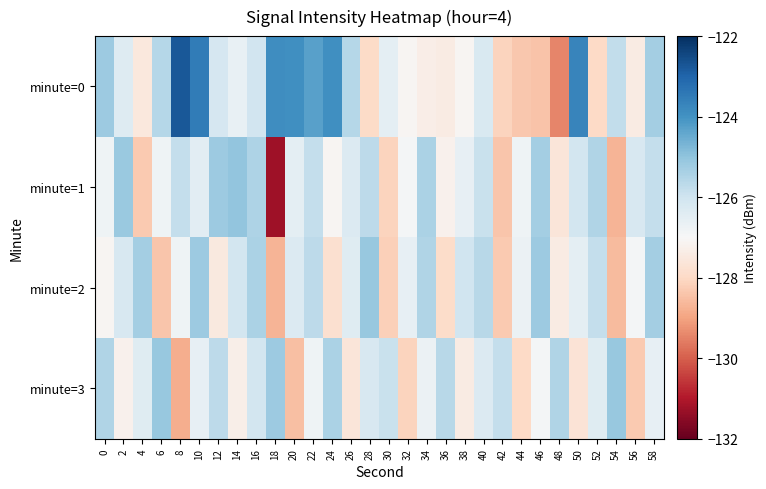

Reading left to right, what are all the values shown in this chart?

minute=0: 0=-125.2	2=-126.4	4=-127.5	6=-125.6	8=-122.8	10=-123.5	12=-126.2	14=-126.6	16=-126.0	18=-123.9	20=-123.9	22=-124.3	24=-123.9	26=-125.6	28=-128.0	30=-126.5	32=-127.1	34=-127.3	36=-127.4	38=-127.1	40=-126.2	42=-128.1	44=-128.3	46=-128.4	48=-129.4	50=-123.7	52=-128.0	54=-125.8	56=-127.4	58=-125.3
minute=1: 0=-126.8	2=-125.1	4=-128.3	6=-126.8	8=-125.8	10=-126.5	12=-125.2	14=-125.0	16=-125.5	18=-131.2	20=-126.5	22=-125.8	24=-127.1	26=-126.3	28=-125.7	30=-128.1	32=-126.9	34=-125.4	36=-127.2	38=-126.6	40=-125.9	42=-128.4	44=-126.8	46=-125.3	48=-127.6	50=-126.1	52=-125.5	54=-128.7	56=-126.2	58=-125.8
minute=2: 0=-127.1	2=-126.2	4=-125.3	6=-128.4	8=-126.8	10=-125.2	12=-127.5	14=-126.1	16=-125.4	18=-128.7	20=-126.3	22=-125.7	24=-127.8	26=-126.4	28=-125.1	30=-128.2	32=-126.6	34=-125.5	36=-127.9	38=-126.0	40=-125.6	42=-128.3	44=-126.7	46=-125.2	48=-127.4	50=-126.5	52=-125.8	54=-128.6	56=-126.9	58=-125.3
minute=3: 0=-125.5	2=-127.2	4=-126.4	6=-125.1	8=-128.8	10=-126.6	12=-125.7	14=-127.3	16=-126.1	18=-125.2	20=-128.5	22=-126.8	24=-125.4	26=-127.6	28=-126.2	30=-125.9	32=-128.1	34=-126.7	36=-125.6	38=-127.4	40=-126.3	42=-125.8	44=-128.0	46=-126.9	48=-125.5	50=-127.7	52=-126.4	54=-125.1	56=-128.3	58=-126.6